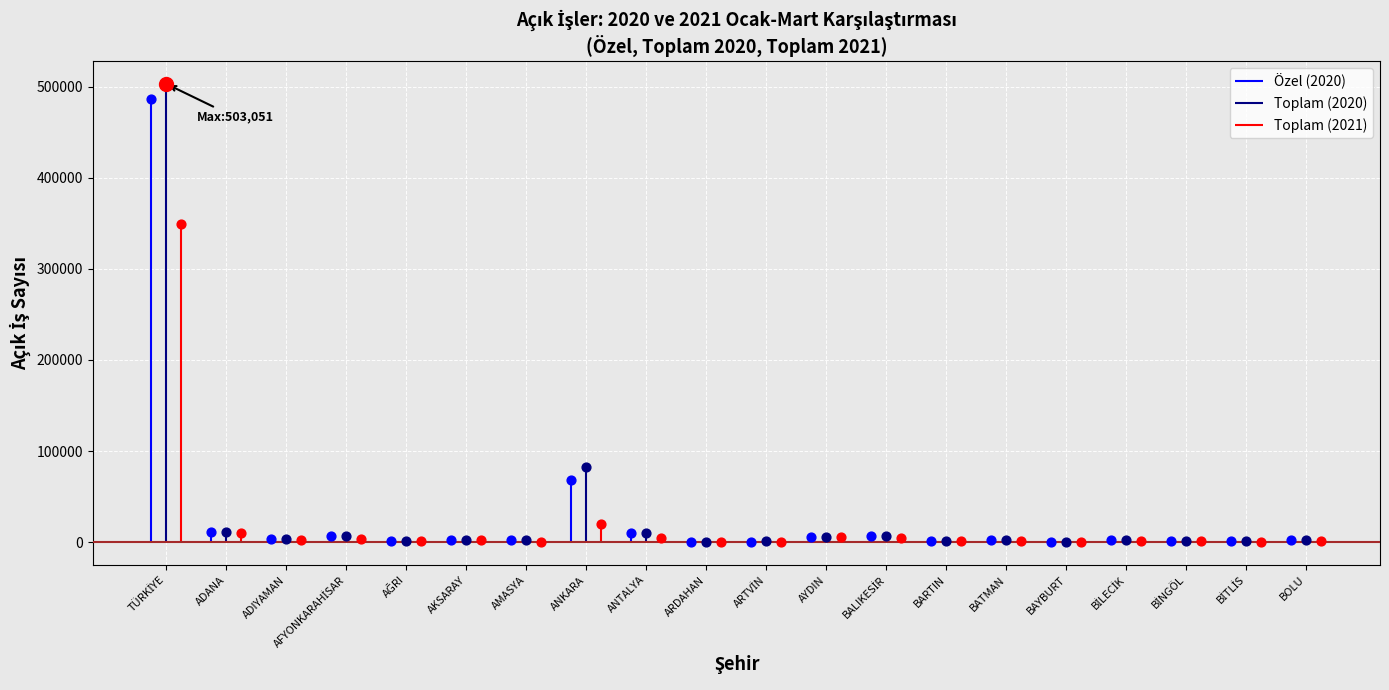

What is the total value across all series at AĞRI?

3042